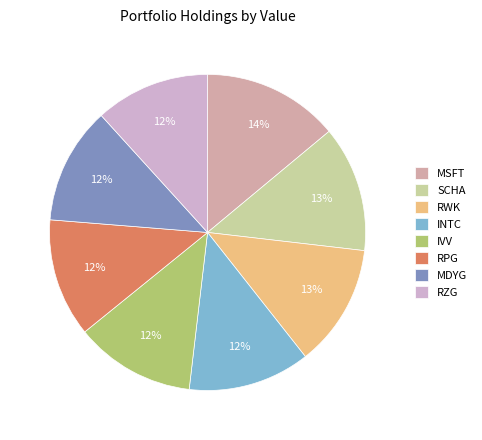

How many slices are in this pie chart?

8